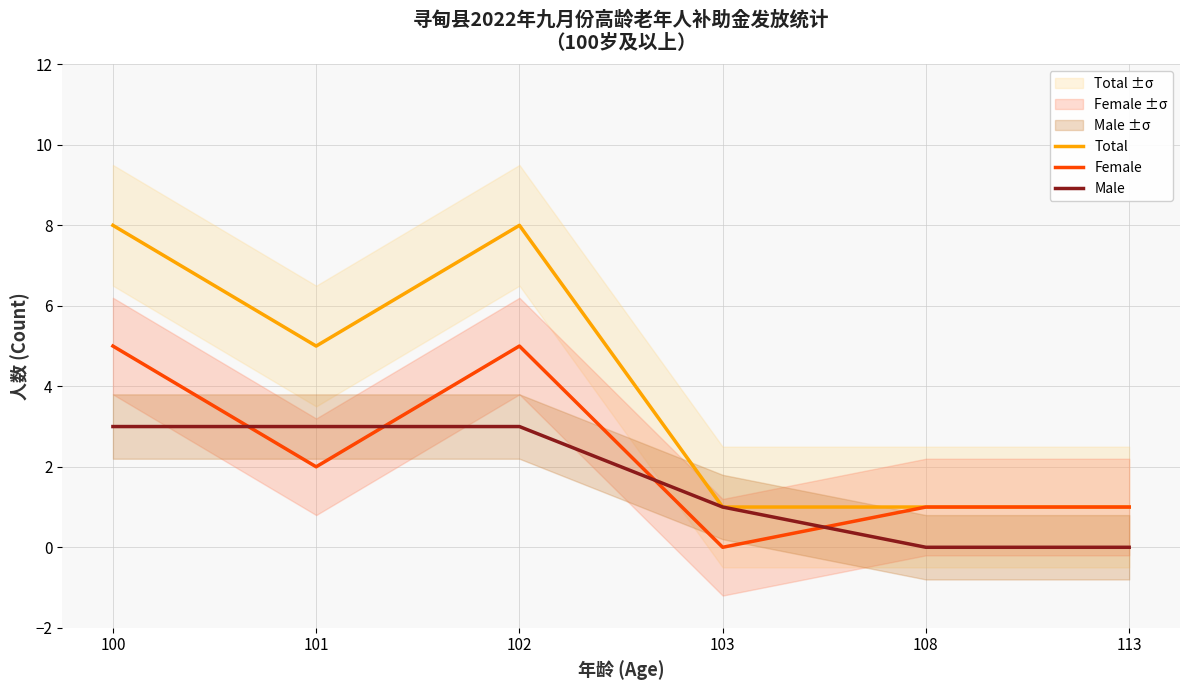

How many Male values are between 0 and 3?

6